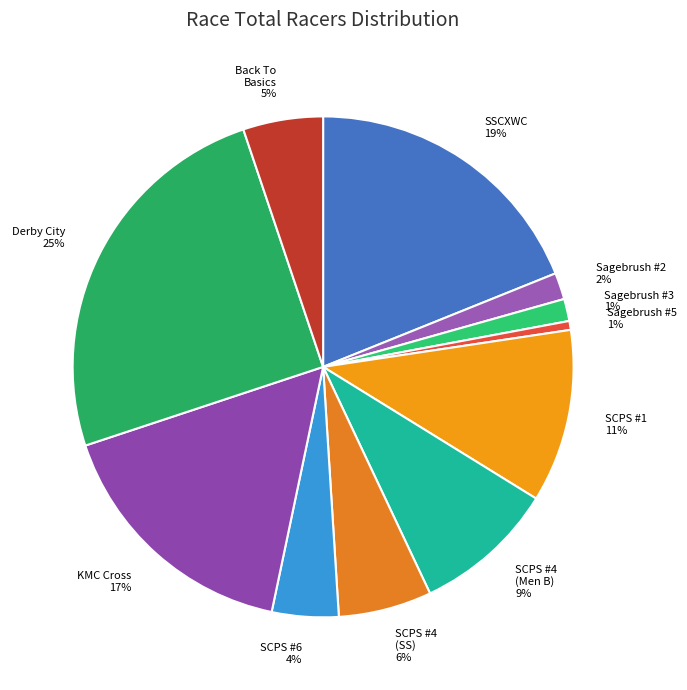

Do Sagebrush #2 and Back To Basics together represent more than half of the pie?

No